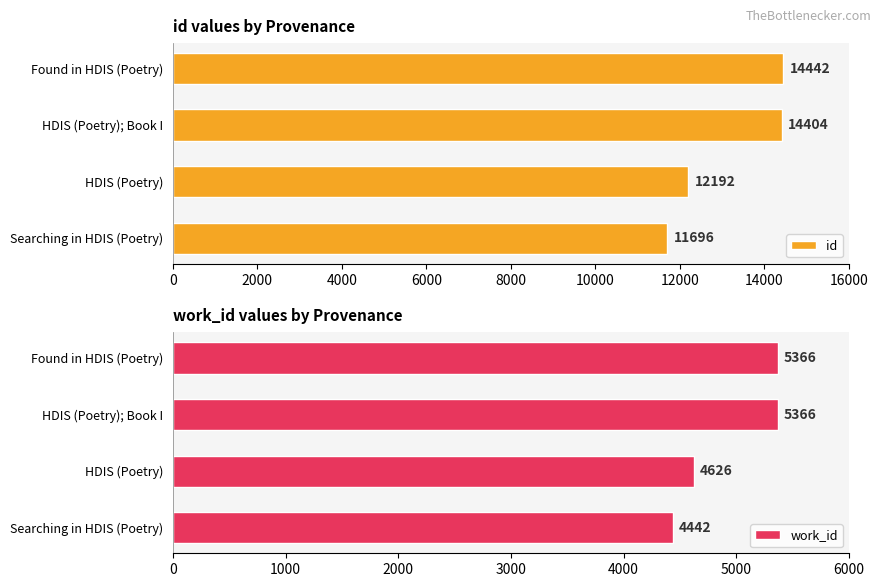

Which series has the largest total across all categories?

id